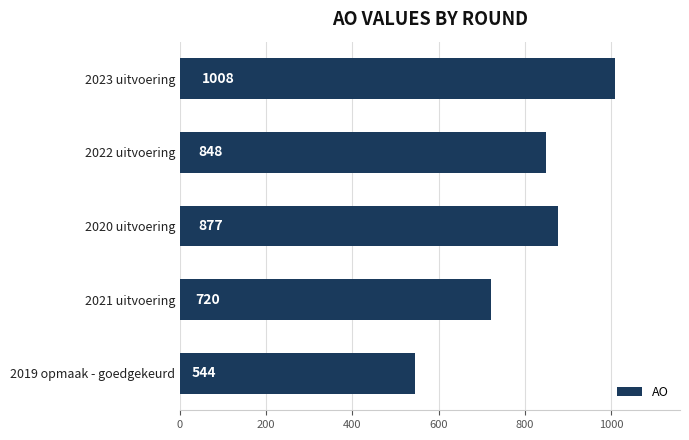

True or false: the data shows 1213 at 2021 uitvoering.

False